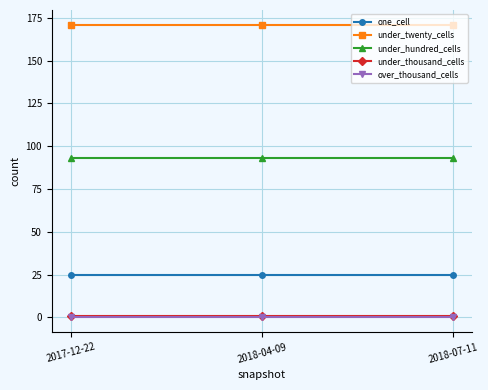

Which series has the largest total across all categories?

under_twenty_cells